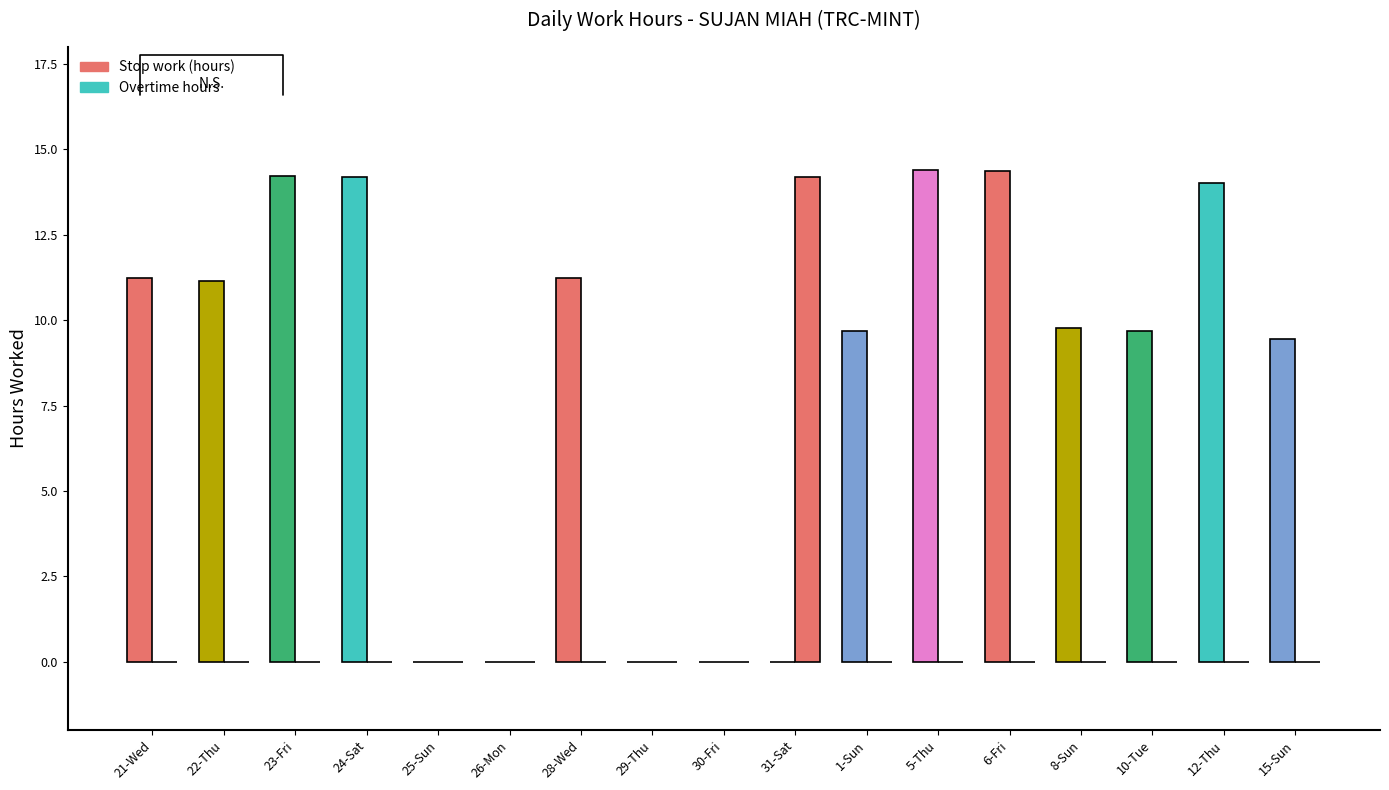

Which category has the highest value in the Stop work (hours) series?

5-Thu